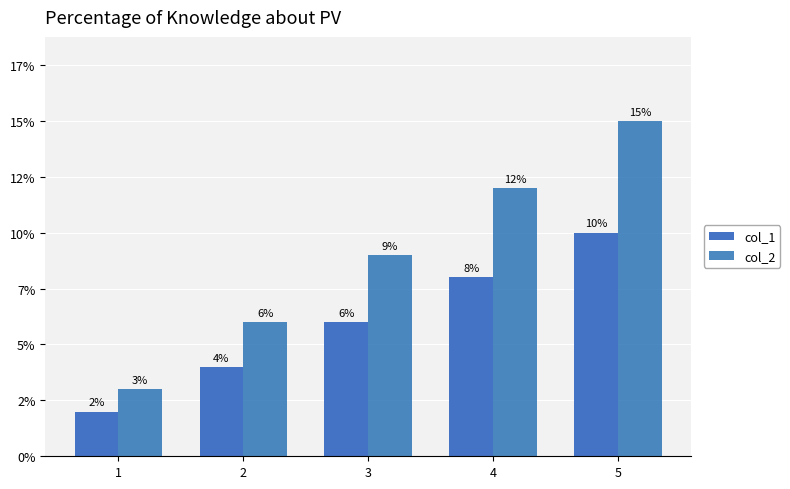

Where does the col_2 series first go above 9?

4